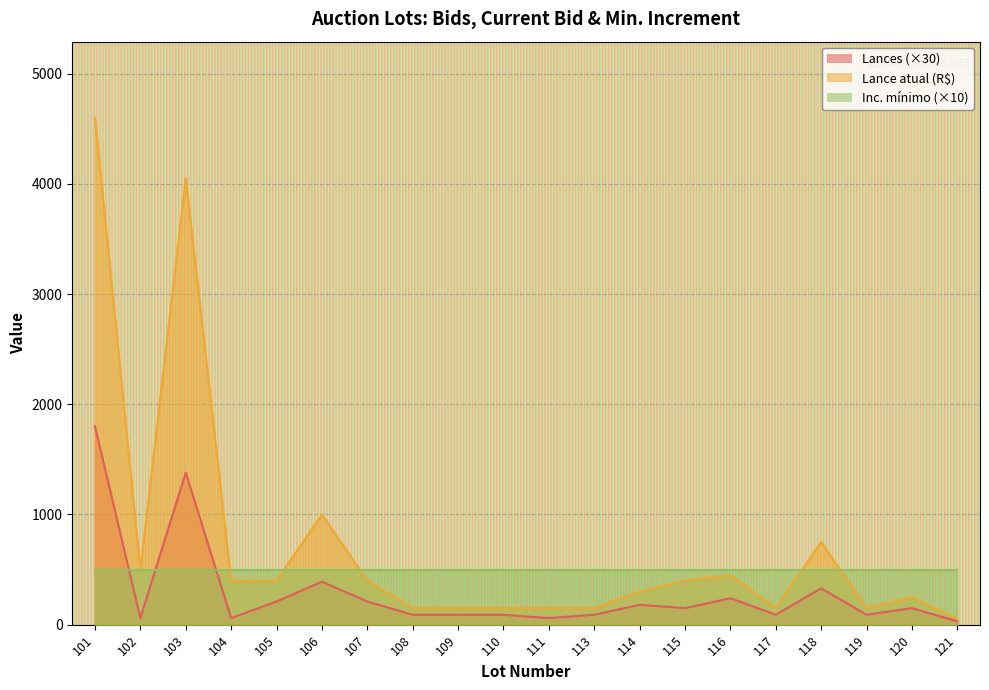

The value of Lances at 115 is 269. True or false?

False